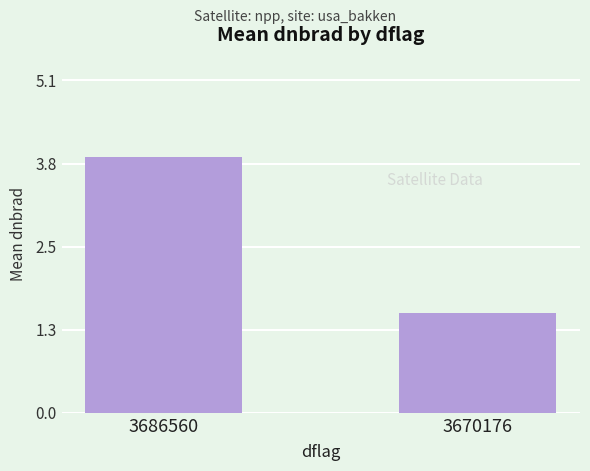

What is the value of the 2nd bar from the left?

1.5